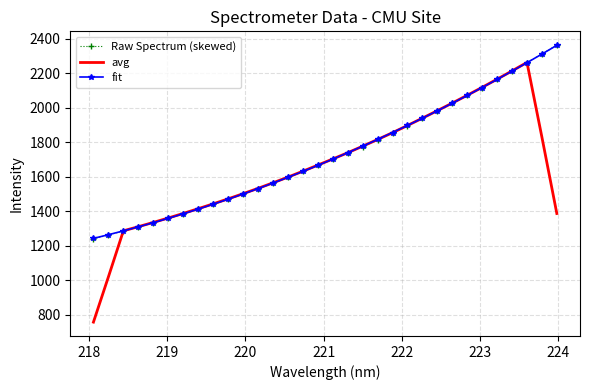

Which series has the largest range (max minus min)?

avg